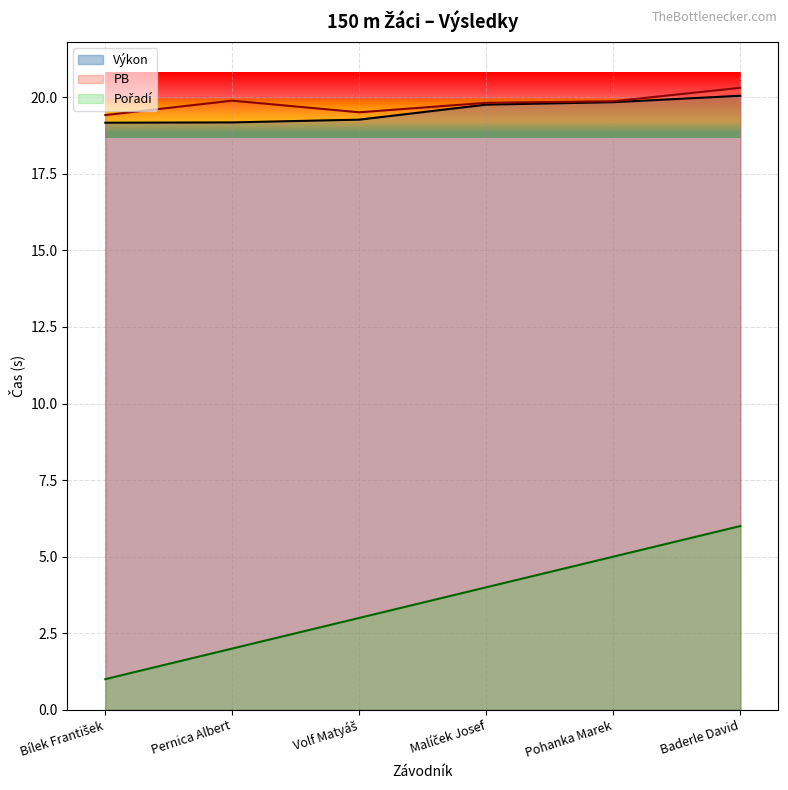

What are all the series names shown in the legend?

Pořadí, Výkon, PB